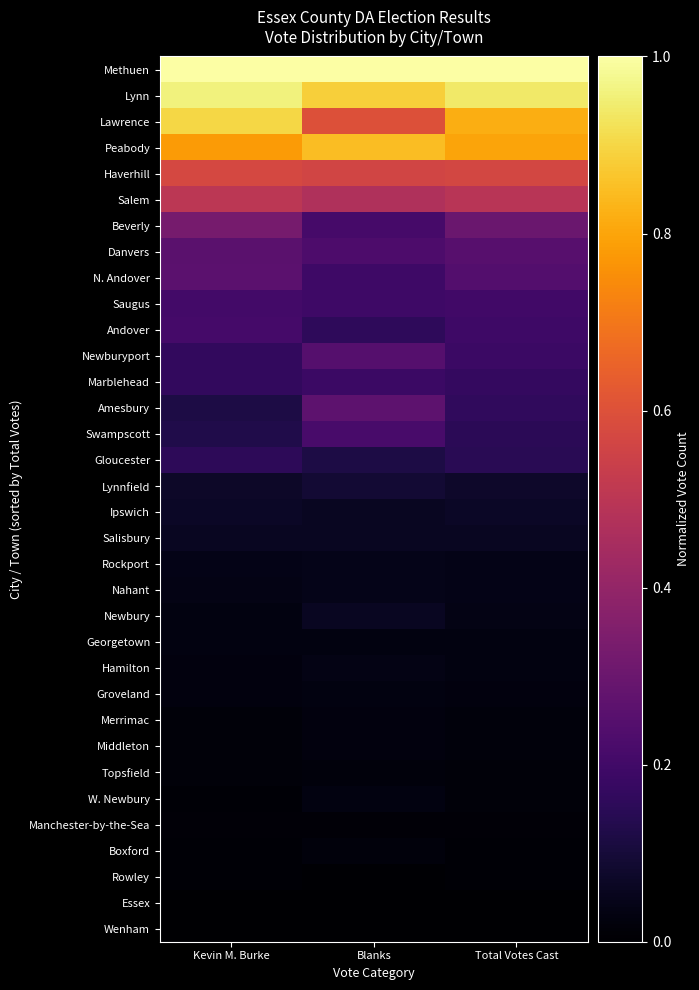

Rank the series at Total Votes Cast from highest to lowest value.

Methuen, Lynn, Lawrence, Peabody, Haverhill, Salem, Beverly, Danvers, N. Andover, Saugus, Andover, Newburyport, Marblehead, Amesbury, Swampscott, Gloucester, Lynnfield, Ipswich, Salisbury, Rockport, Nahant, Newbury, Georgetown, Hamilton, Groveland, Merrimac, Middleton, Topsfield, W. Newbury, Manchester-by-the-Sea, Boxford, Rowley, Essex, Wenham